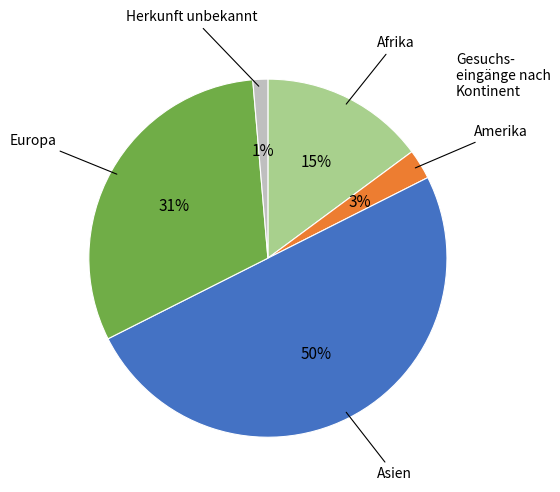

To the nearest percent, what is the difference between the largest and smallest slice percentages?

49%